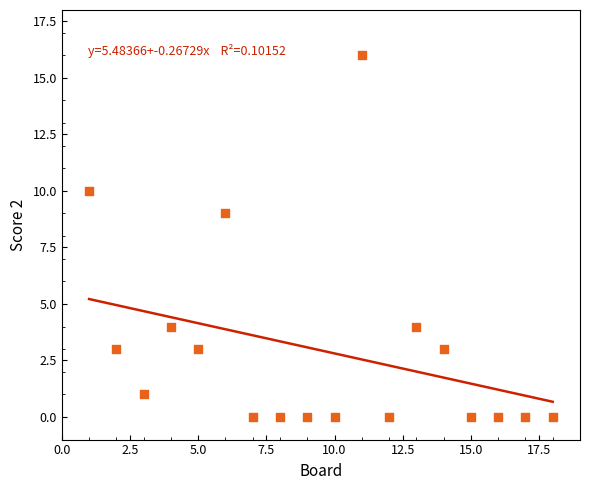

What Y value in the scatter plot is closest to 8?

9